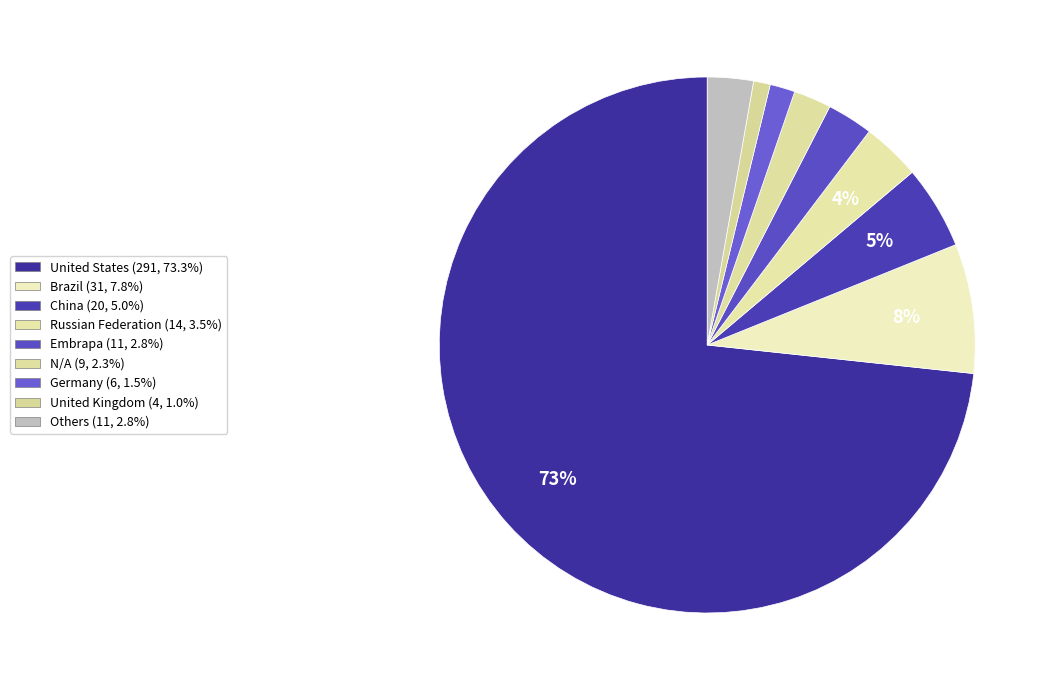

How many slices are in this pie chart?

9